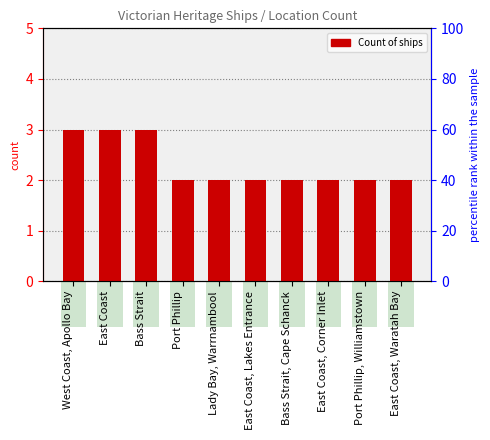

List the labels in order of value, largest first.

West Coast, Apollo Bay, East Coast, Bass Strait, Port Phillip, Lady Bay, Warrnambool, East Coast, Lakes Entrance, Bass Strait, Cape Schanck, East Coast, Corner Inlet, Port Phillip, Williamstown, East Coast, Waratah Bay